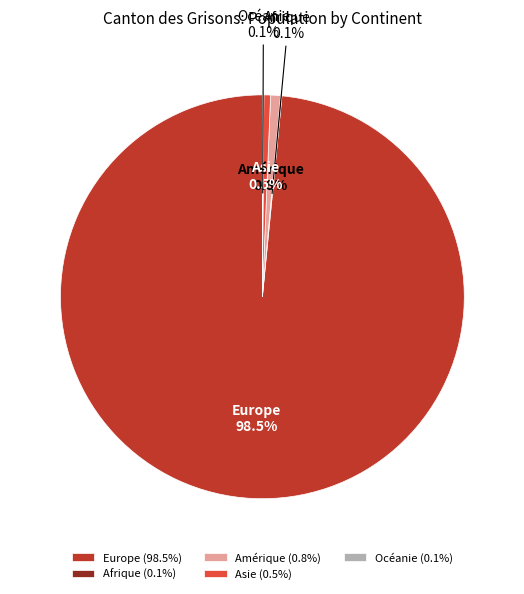

Which slice represents more than half of the pie?

Europe